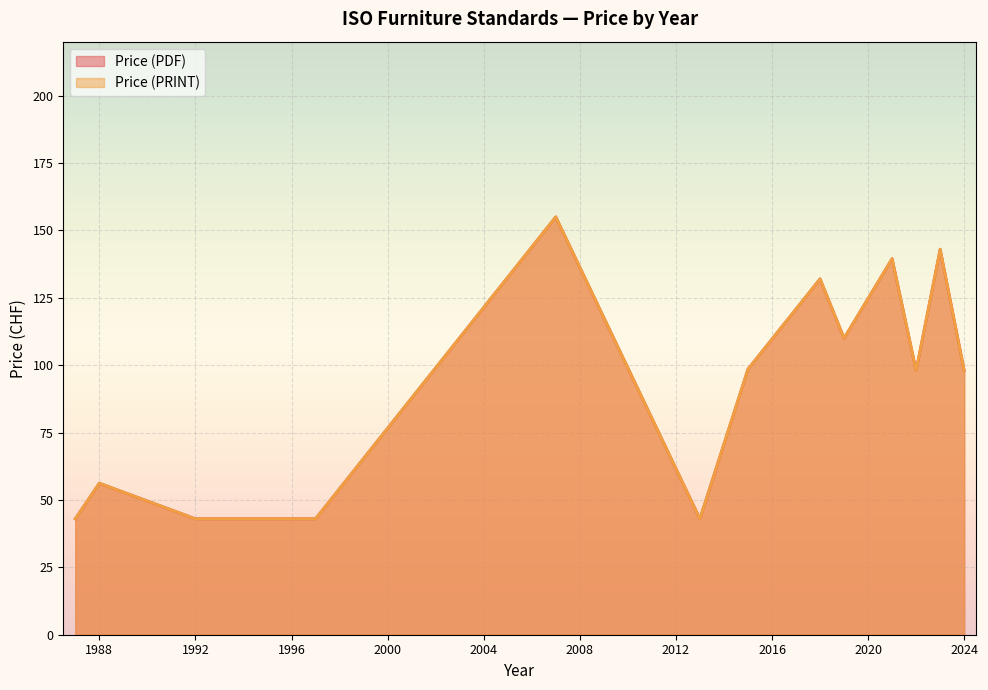

What is the sum of all Price (PRINT) values?

2662